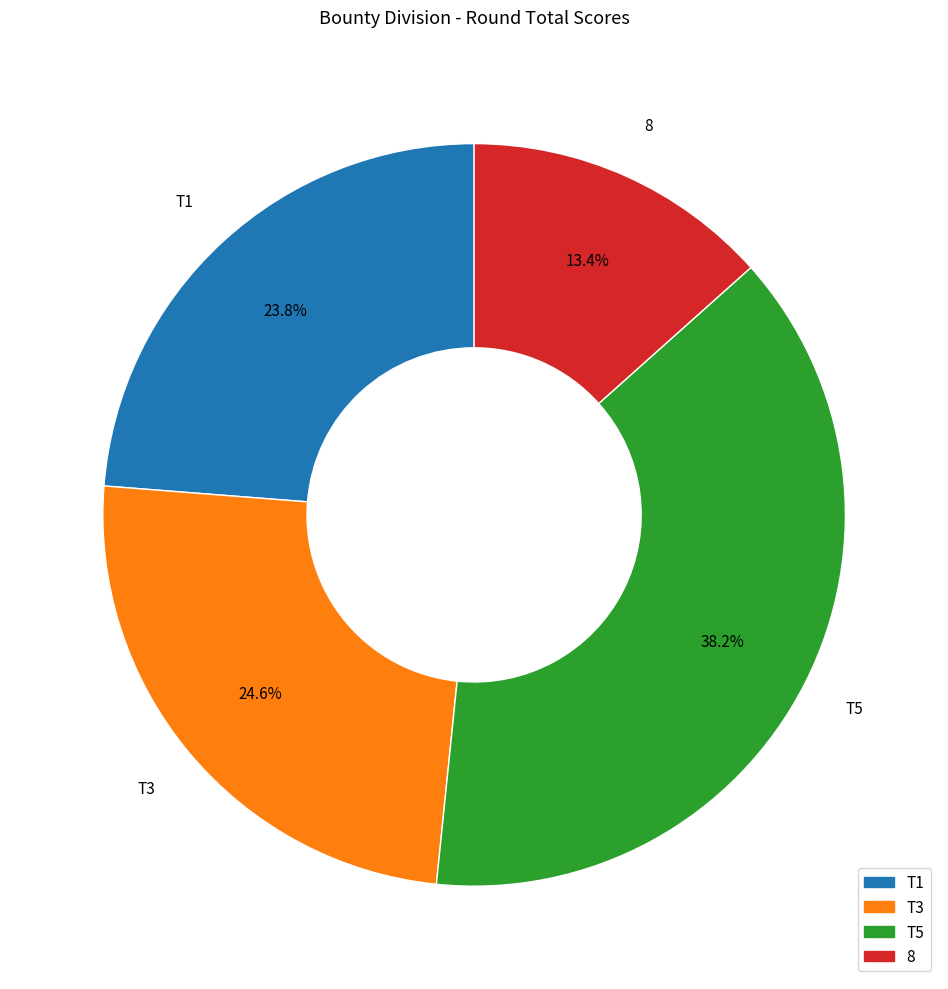

Does 8 represent more than half of the total?

No